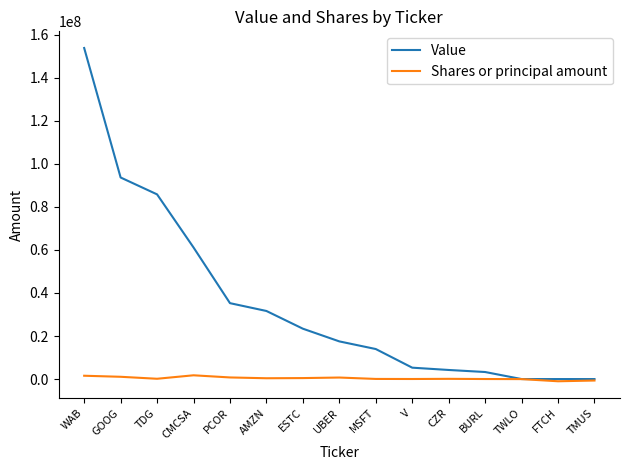

What is the smallest value displayed?

-1026785